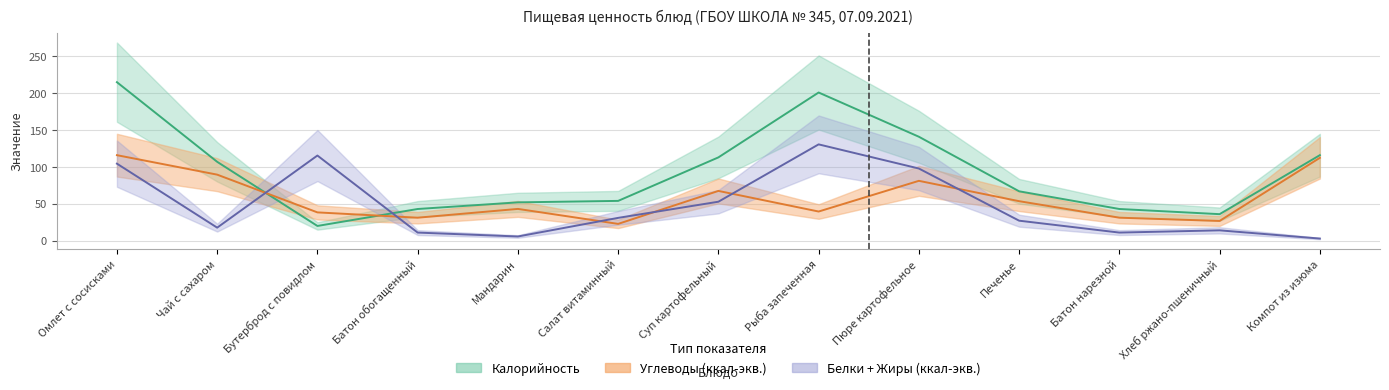

What is the difference between the second highest and second lowest values in the Жиры series?

109.8